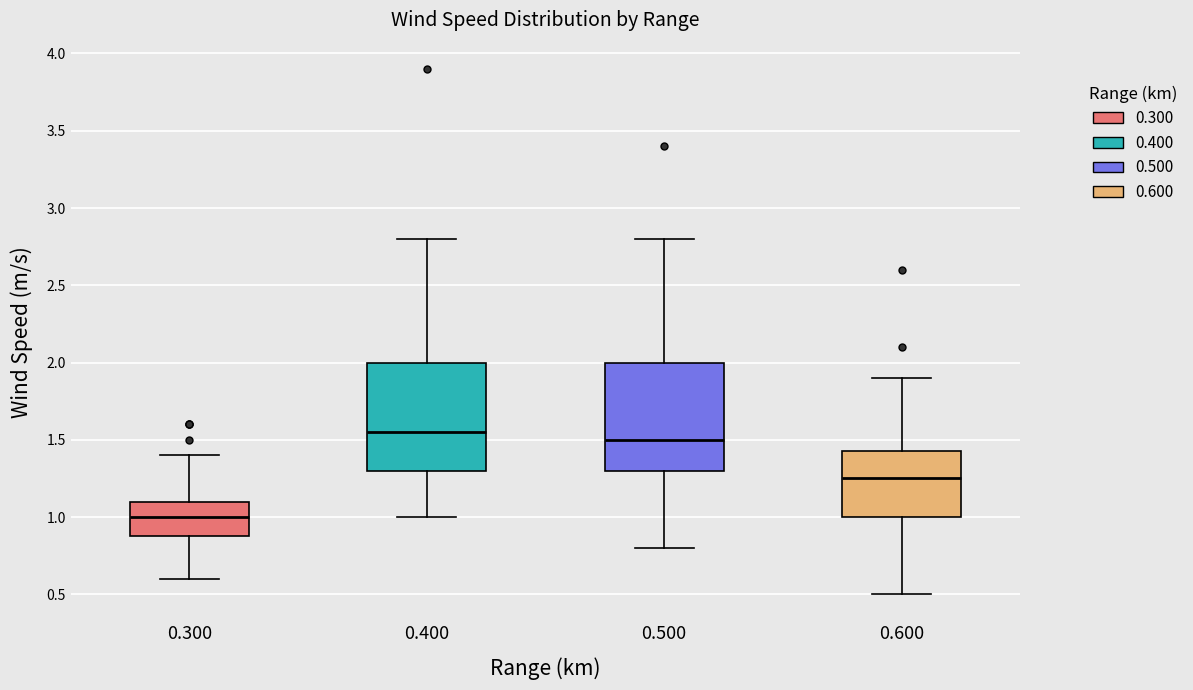

Where does the median line of the box at x = 0.300 sit on the y-axis? The values are not printed on the chart, so give them approximately, as read against the axis.

1.00